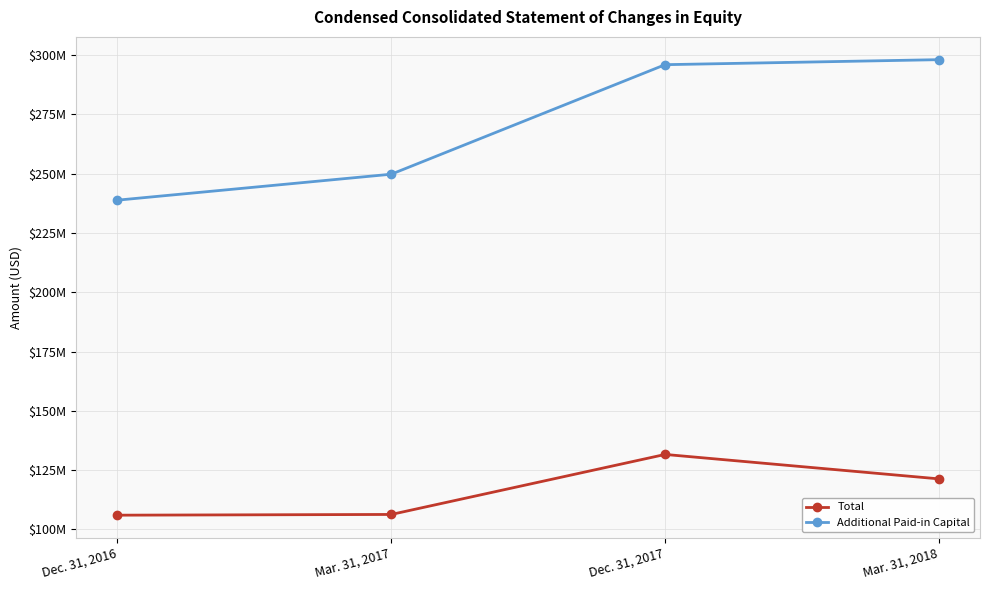

Does the chart display data point markers on the line(s)?

Yes